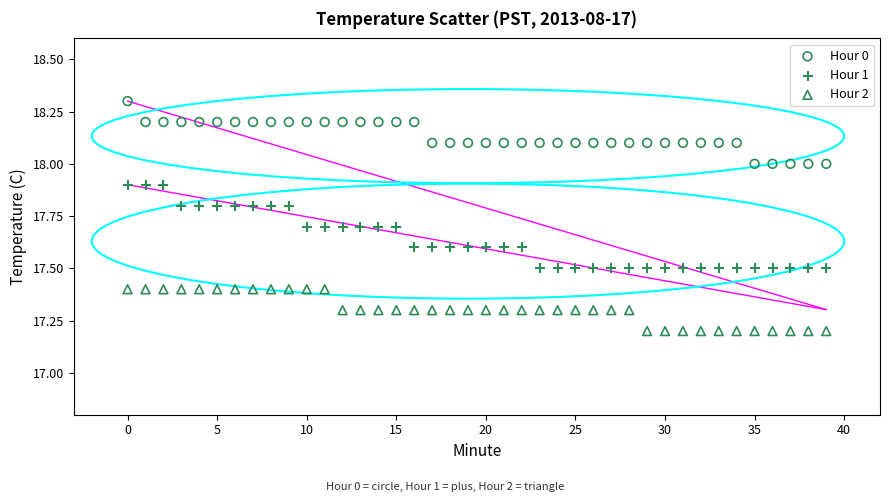

Across all data points, what is the range of Y values (max minus min)?

1.1